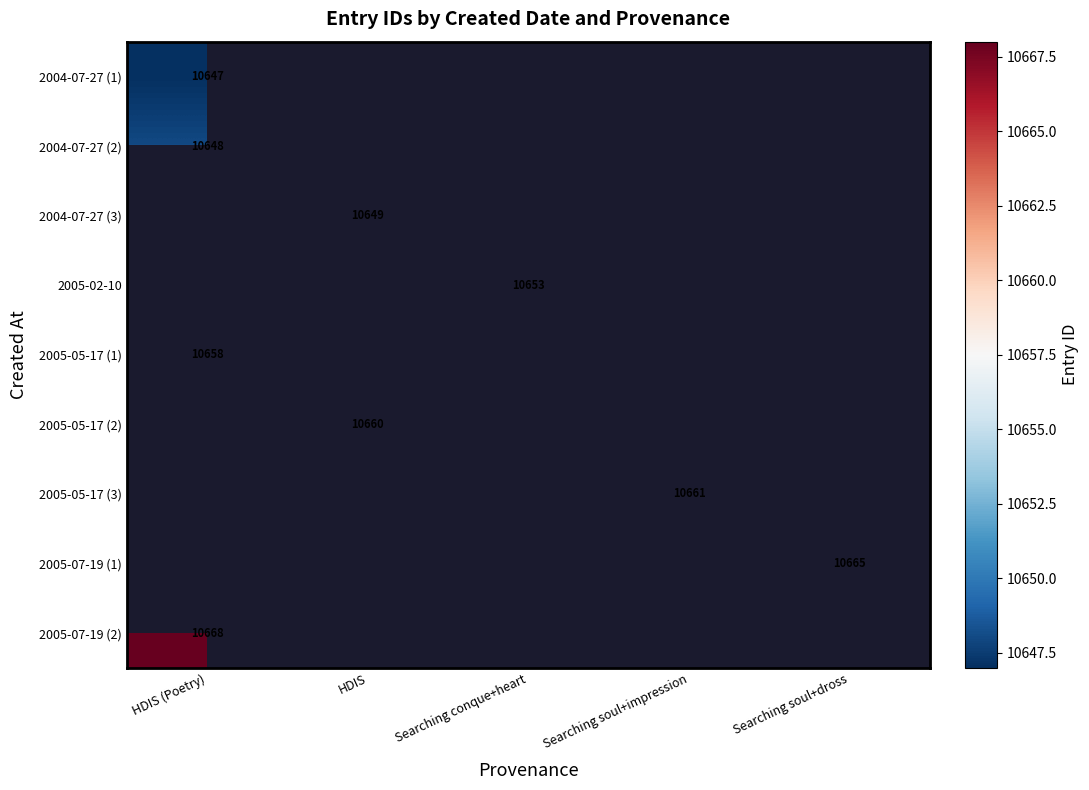

Is it true that 2004-07-27 (2) equals 14413 at HDIS (Poetry)?

False